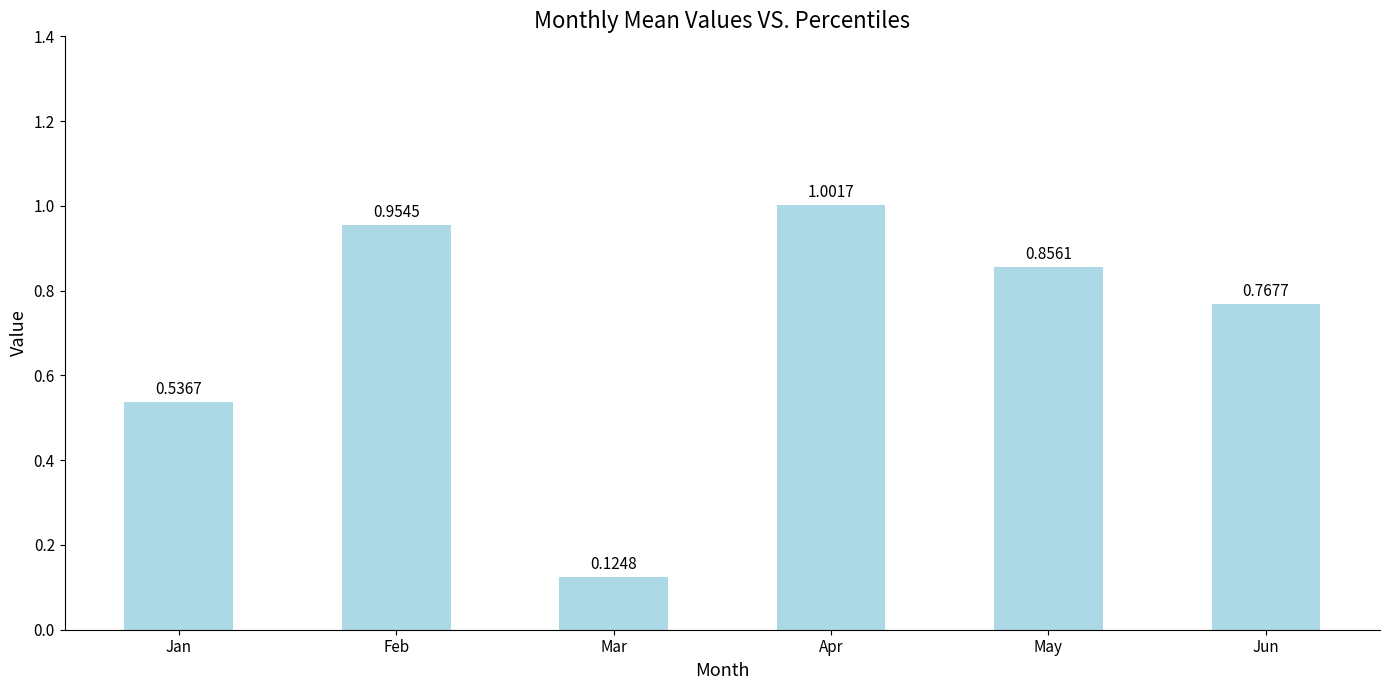

The value at Feb is 1.3. True or false?

False